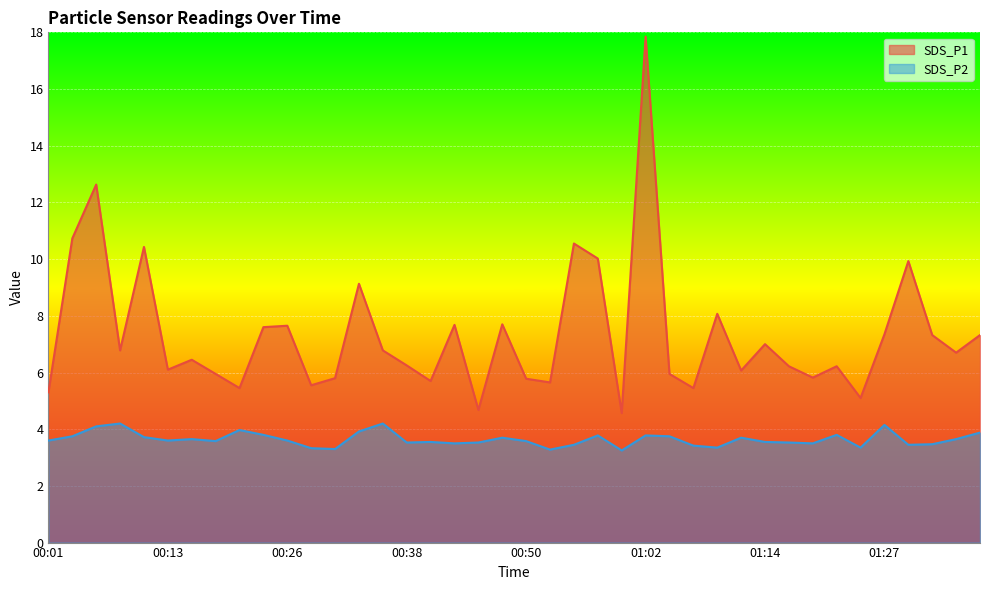

At which category does SDS_P1 reach its first local peak?

00:06